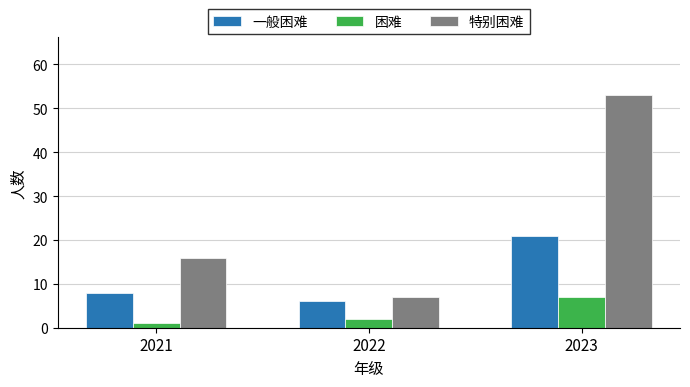

Does the chart contain stacked bars?

No